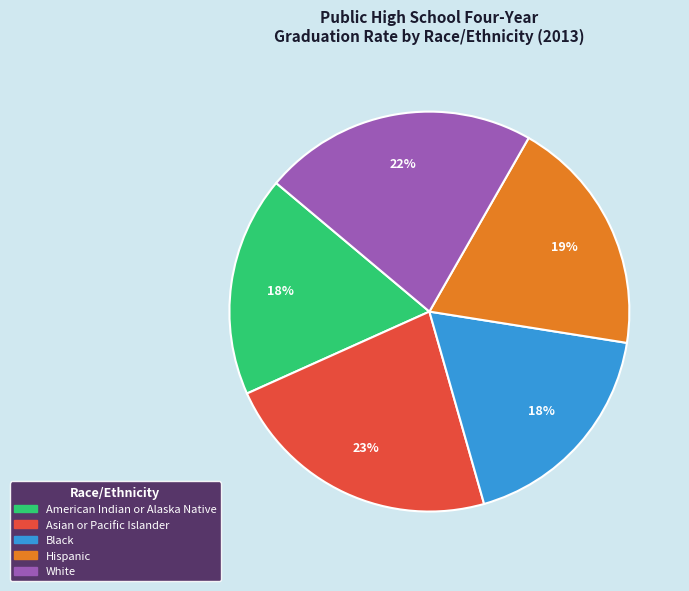

Count the number of slices in the pie.

5